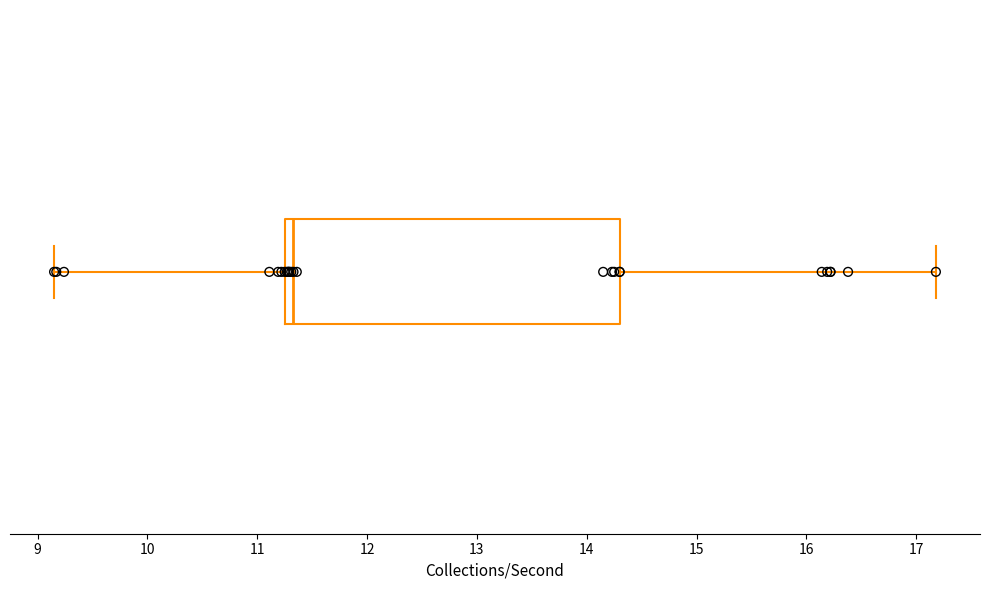

Where is the right edge of the box on the x-axis? The values are not printed on the chart, so give them approximately, as read against the axis.

14.3